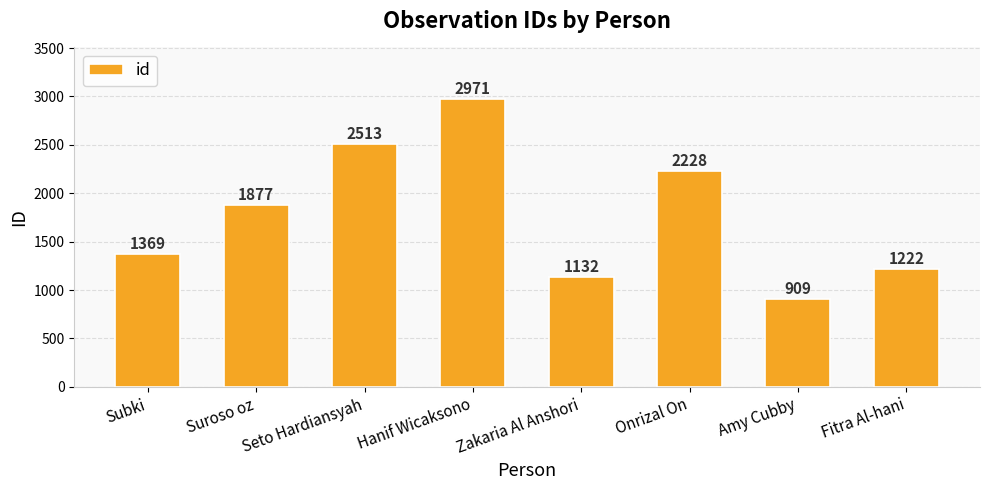

Read the value at Suroso oz.

1877